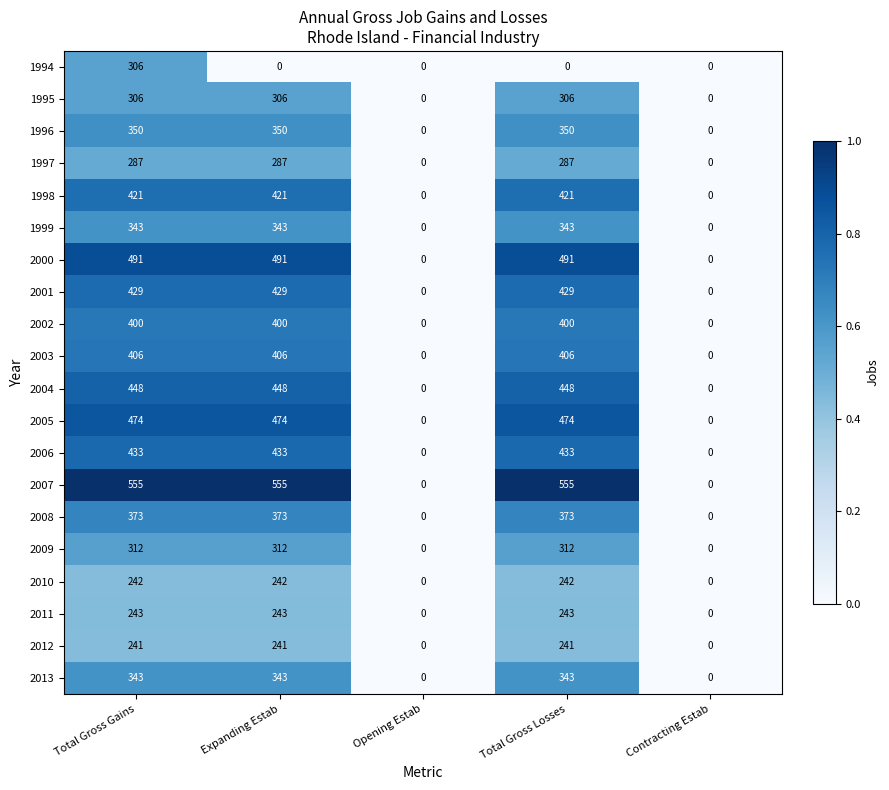

True or false: 2007 has a value of -207 at Opening Estab.

False